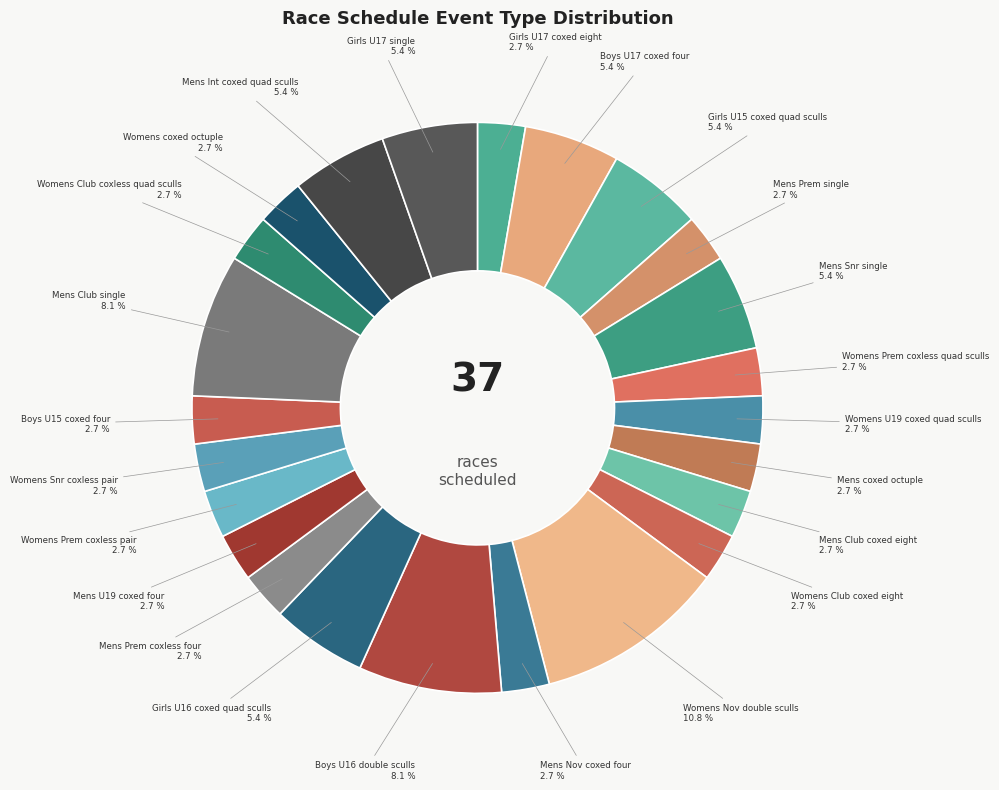

Does Womens coxed octuple represent more than half of the total?

No